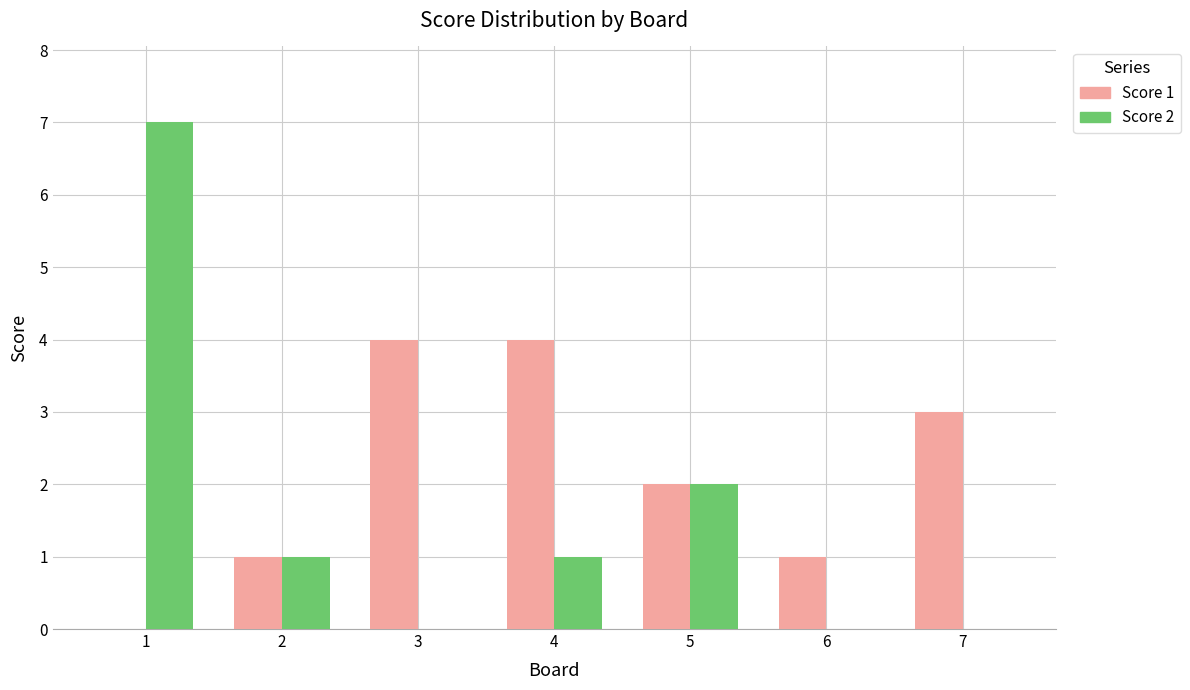

How many Score 2 values are between 0 and 2?

6